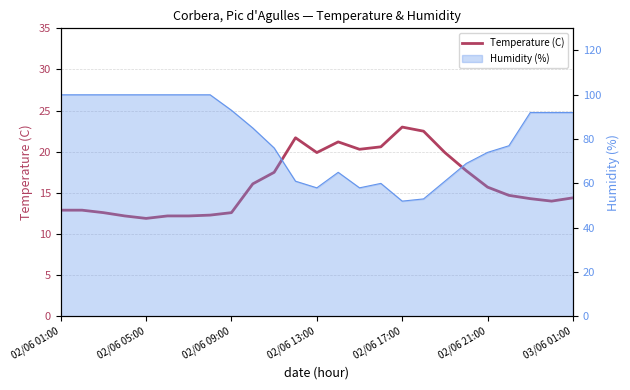

Is it true that the value at 02/06 01:00 is 18.5?

False